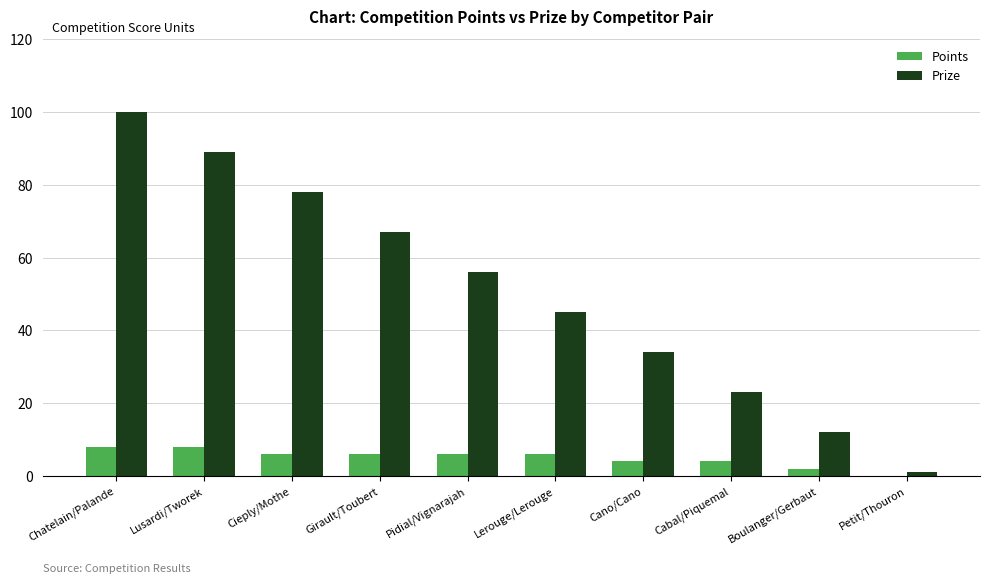

Are the bars grouped side by side (vs. stacked)?

Yes